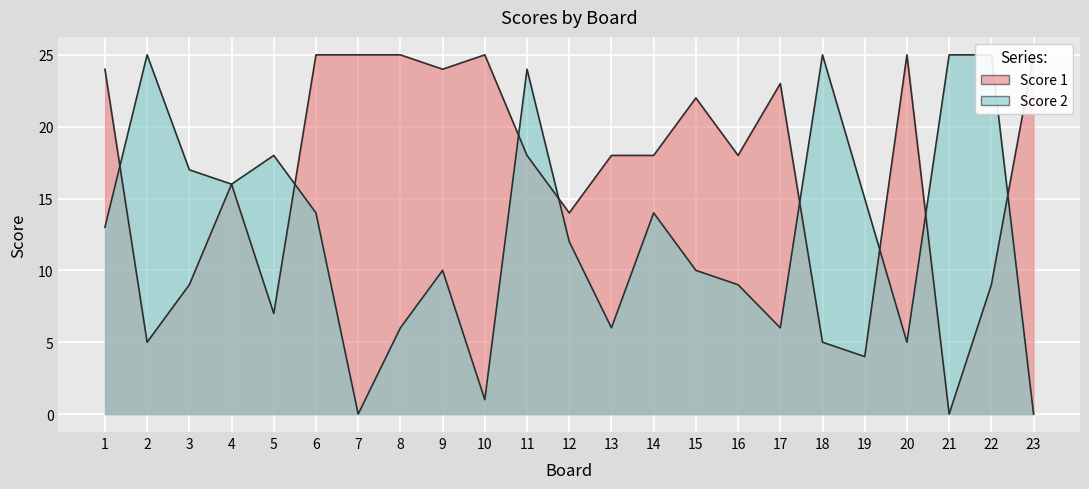

What is the sum of the Score 1 values at 5 and 3?

16